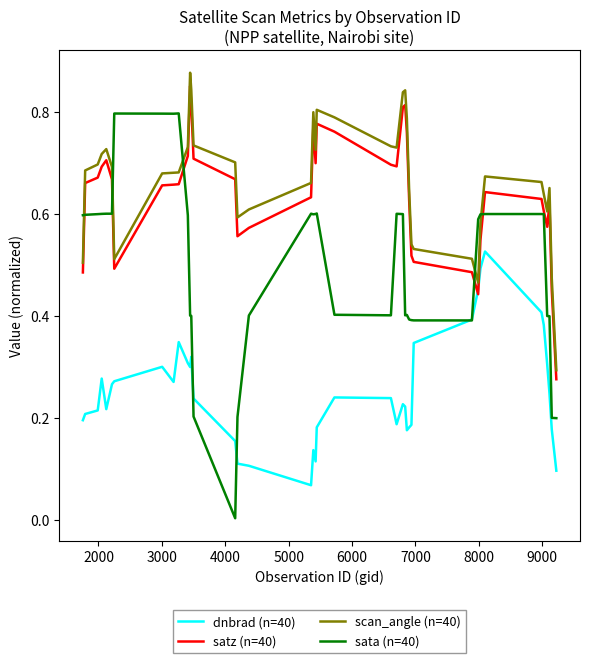

True or false: scan_angle (n=40) has more than 2 interior local peaks.

True